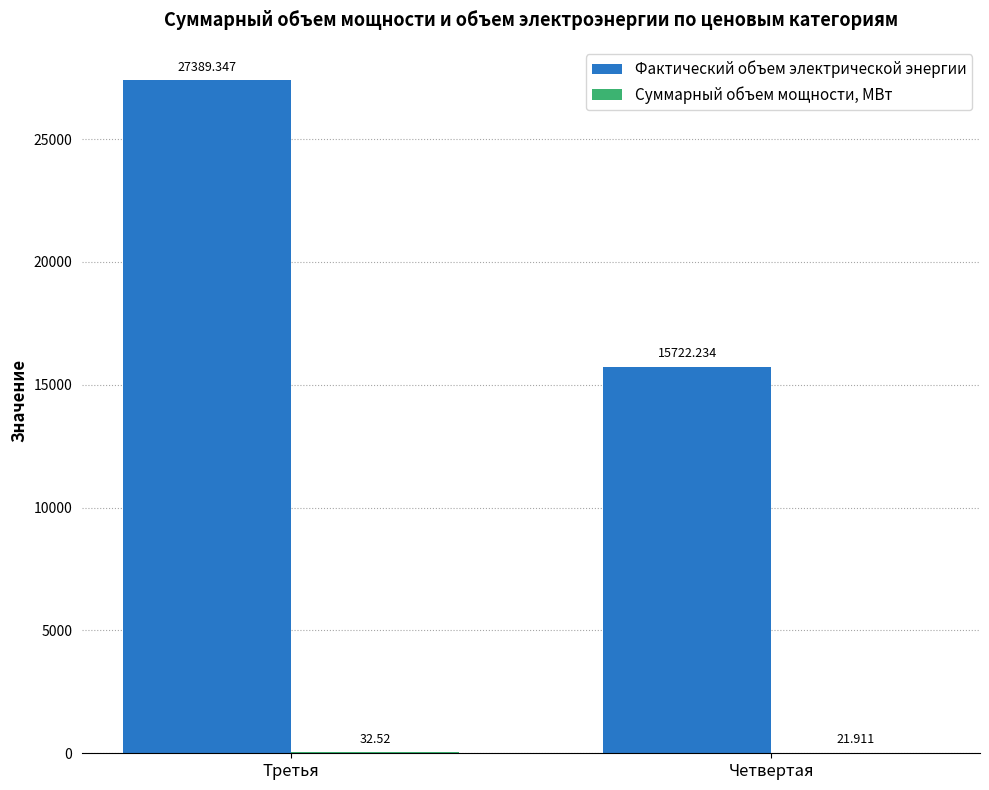

How many data points does each series have?

2